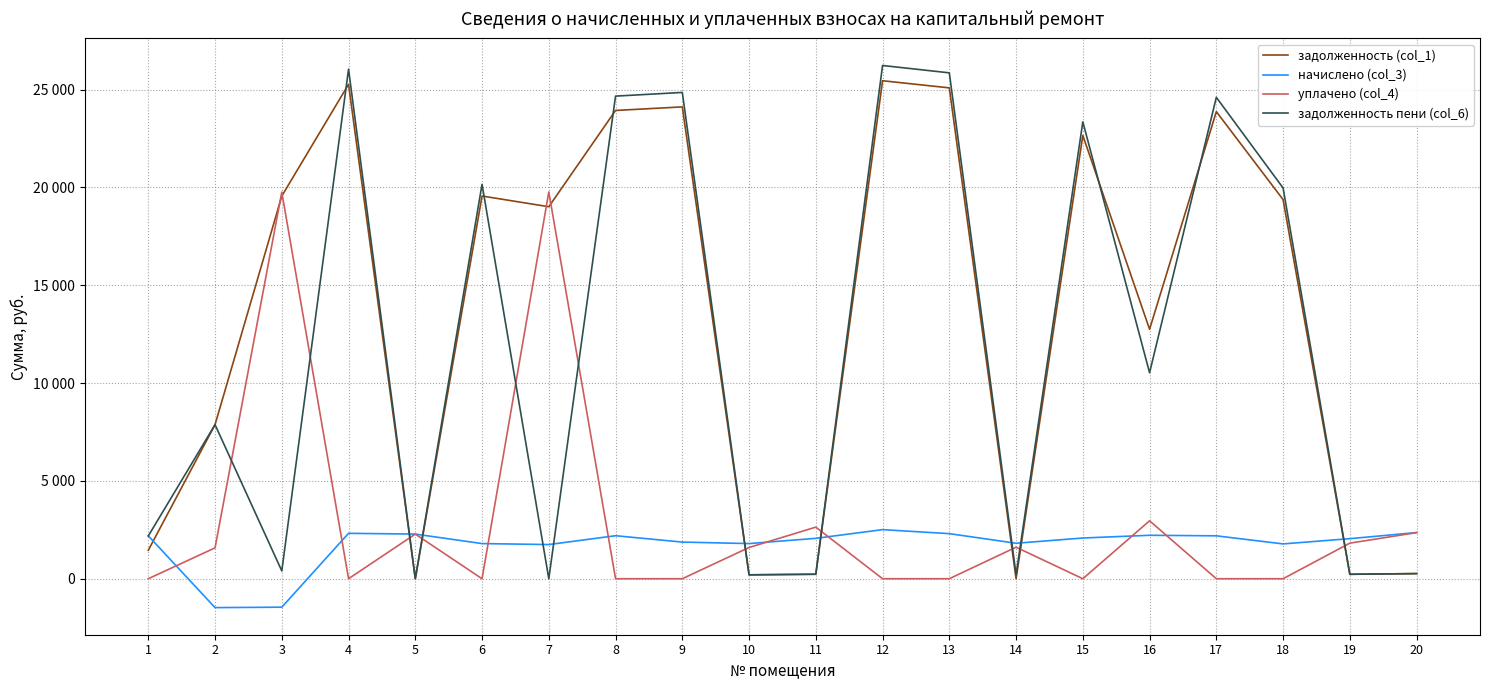

What is the sum of the задолженность пени (col_6) values at 6 and 1?

22347.5